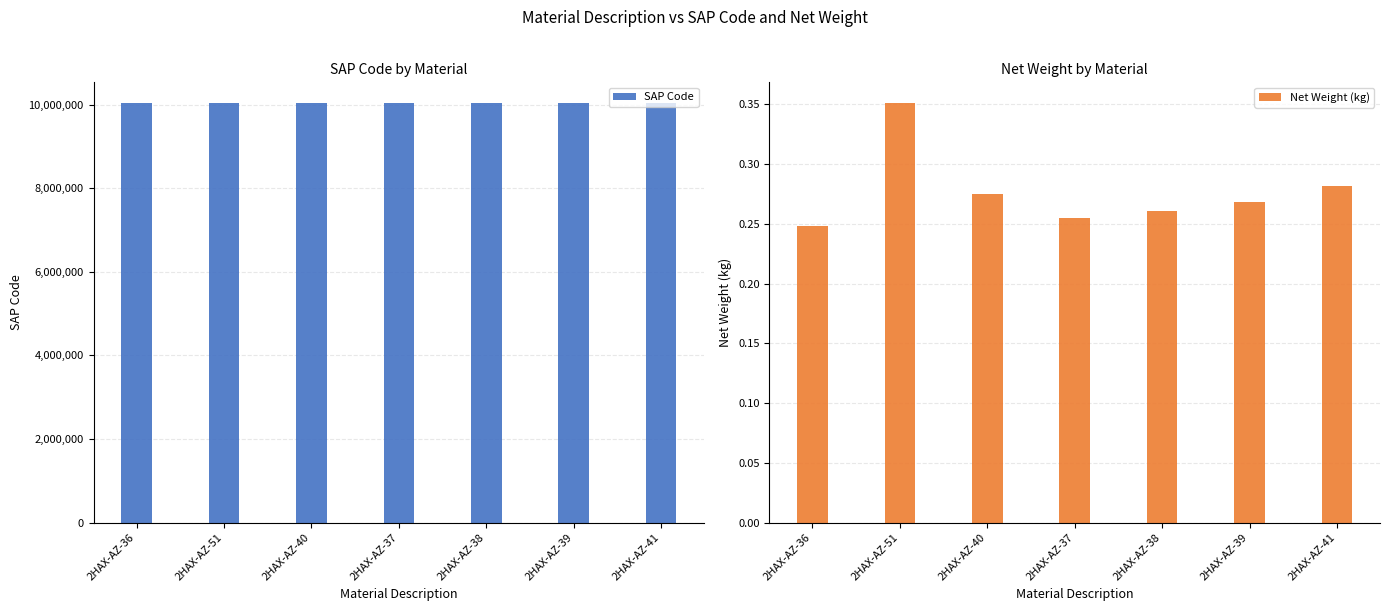

What is the spread (max minus min) of values at 2HAX-AZ-40?

10032417.7